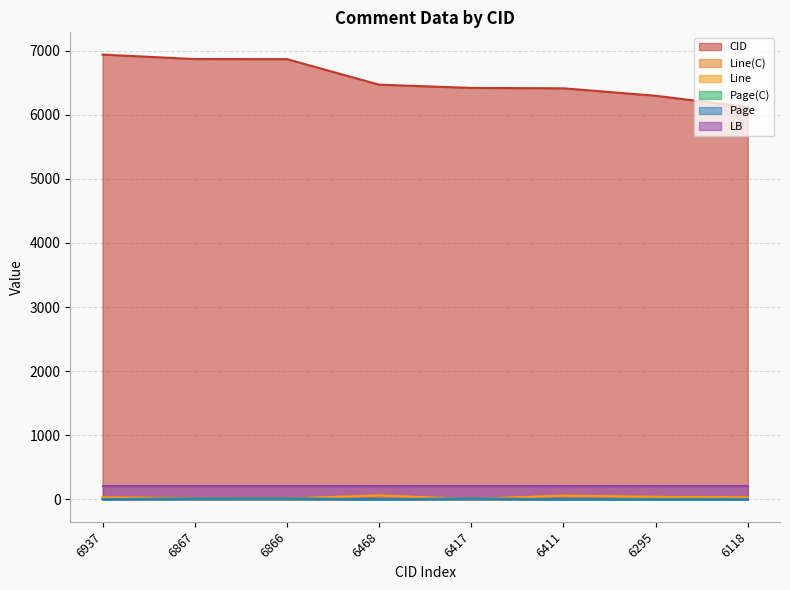

Count the Page values in the range 3 to 14.

8